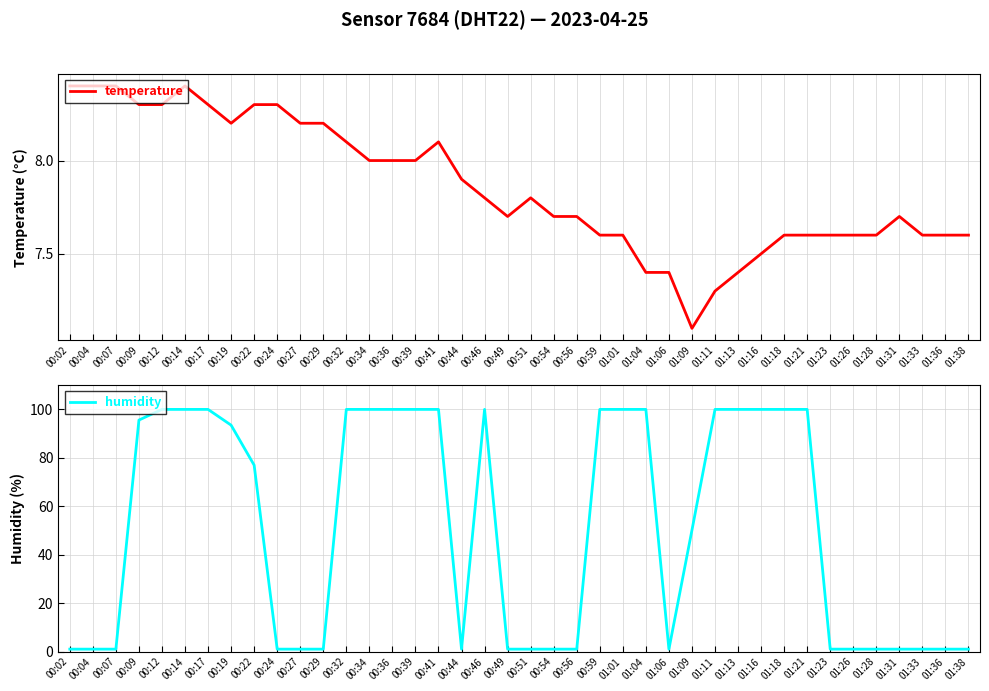

List the labels in order of temperature value, smallest first.

01:09, 01:11, 01:04, 01:06, 01:13, 01:16, 00:59, 01:01, 01:18, 01:21, 01:23, 01:26, 01:28, 01:33, 01:36, 01:38, 00:49, 00:54, 00:56, 01:31, 00:46, 00:51, 00:44, 00:34, 00:36, 00:39, 00:32, 00:41, 00:19, 00:27, 00:29, 00:09, 00:12, 00:17, 00:22, 00:24, 00:02, 00:04, 00:07, 00:14